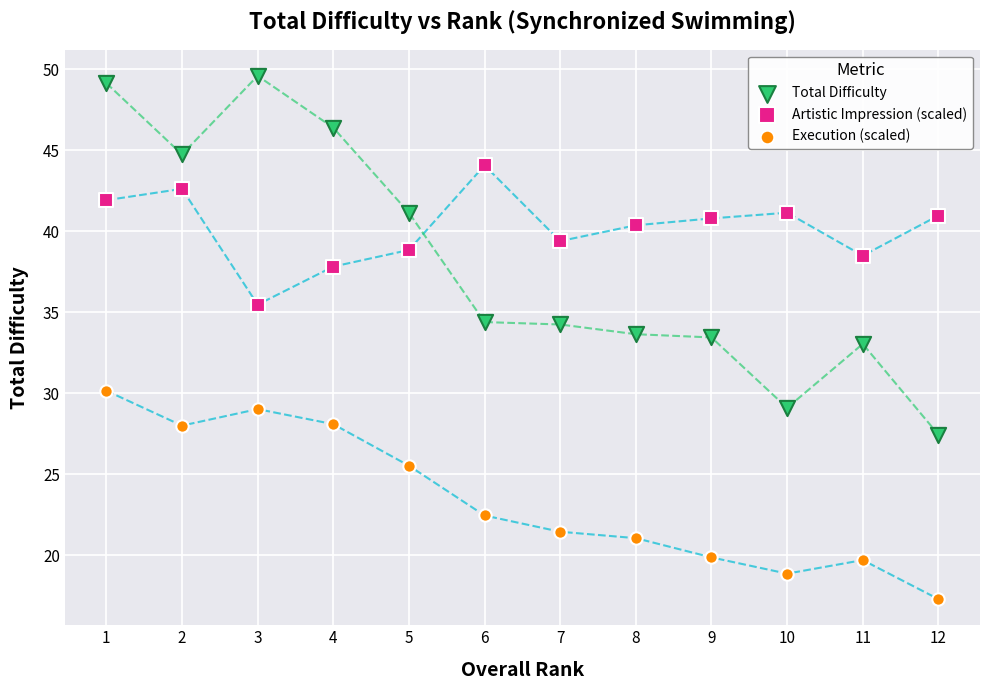

In the Execution (scaled) series, what Y value is closest to 23?

22.5